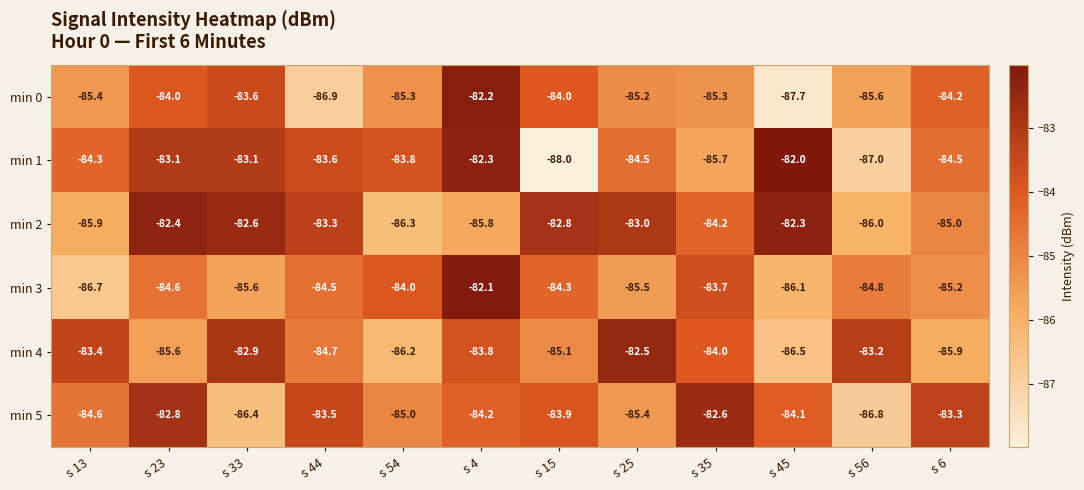

True or false: min 0 has a value of -85.3 at s 54.

True